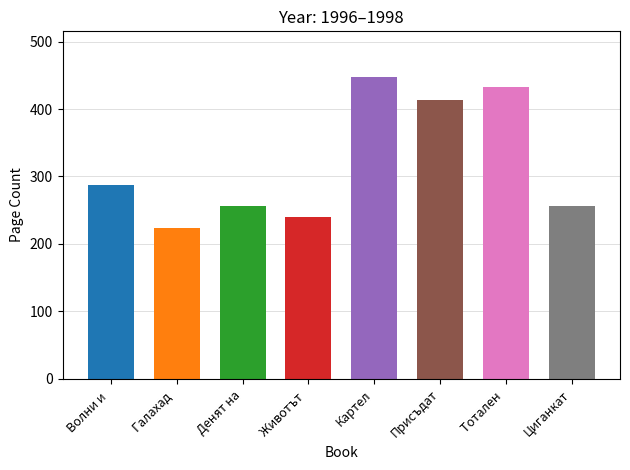

What is the difference between the maximum and minimum values?

224